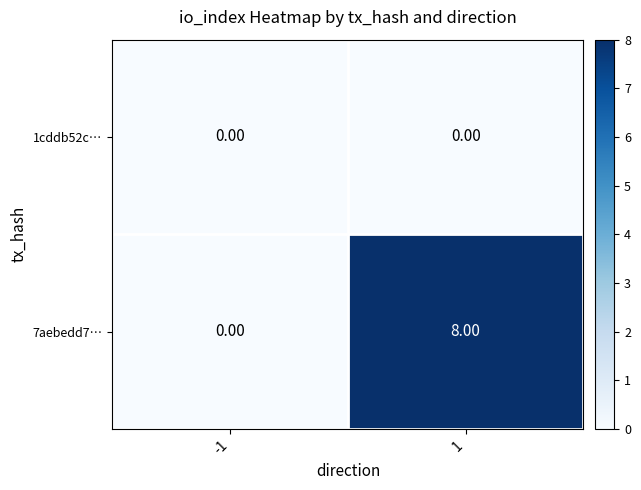

Which series has the largest range (max minus min)?

7aebedd7…